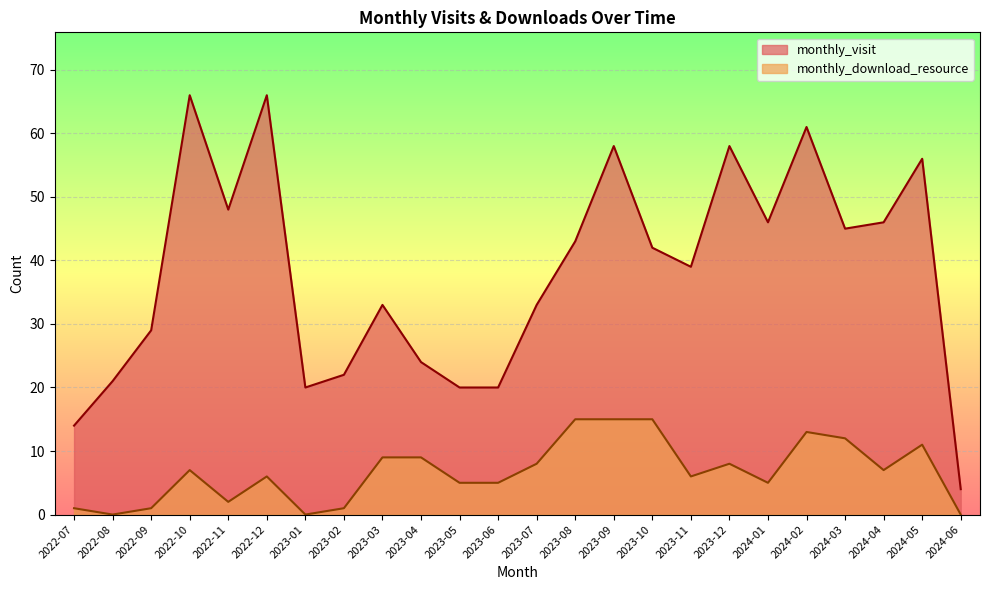

At which category is the sum across all series the highest?

2024-02